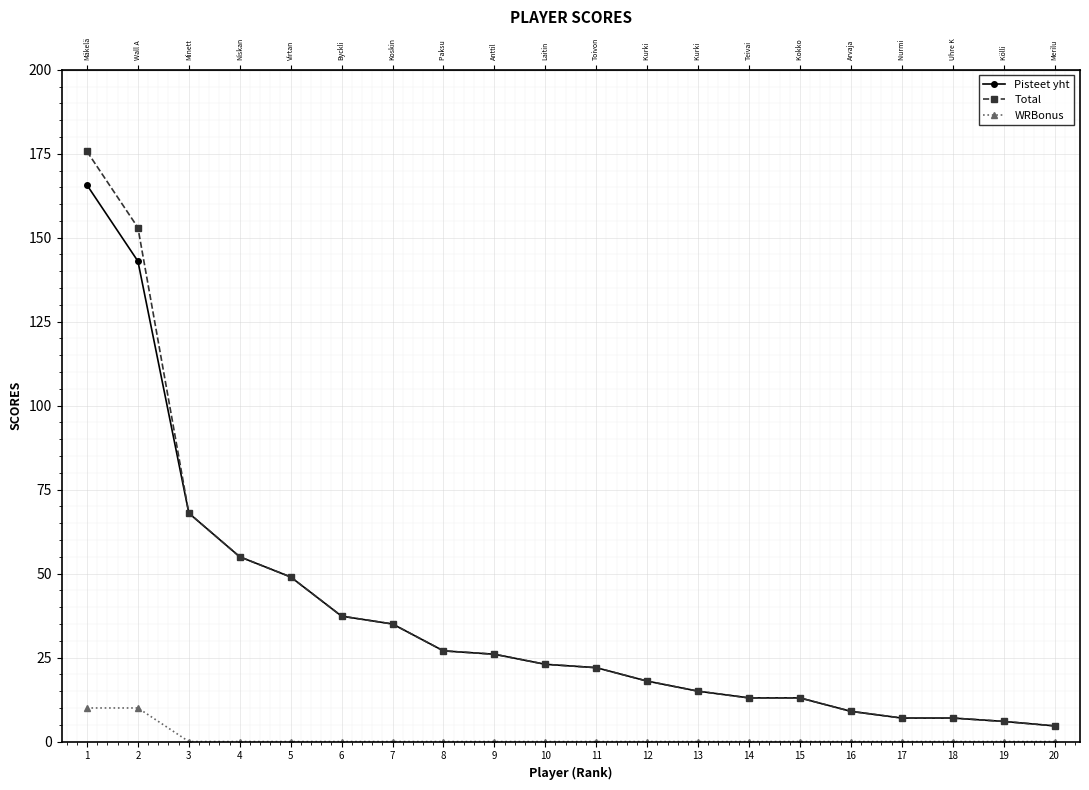

Which series has the largest range (max minus min)?

Total